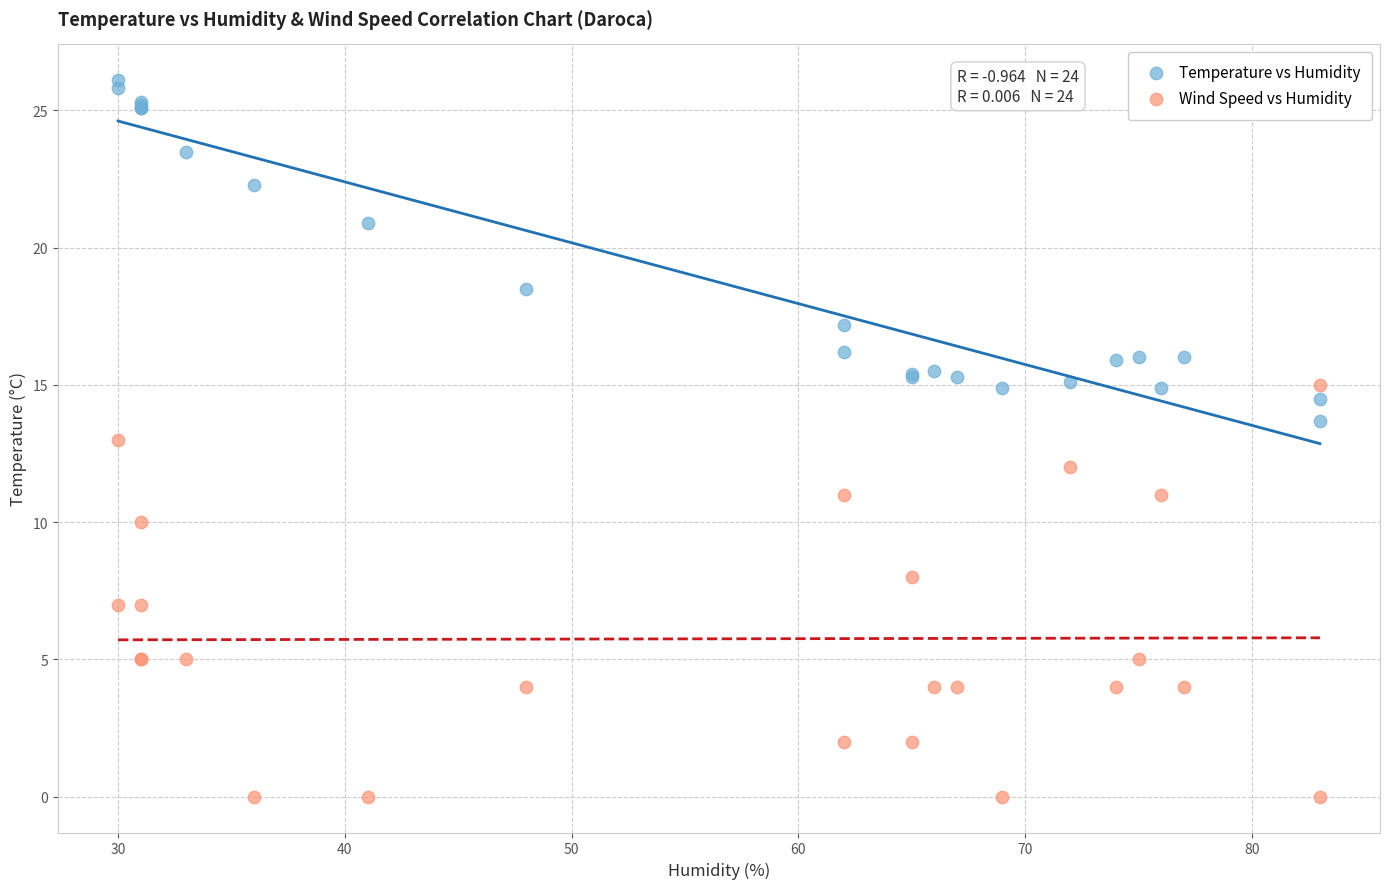

Which series contains the highest Y value?

Temperature vs Humidity